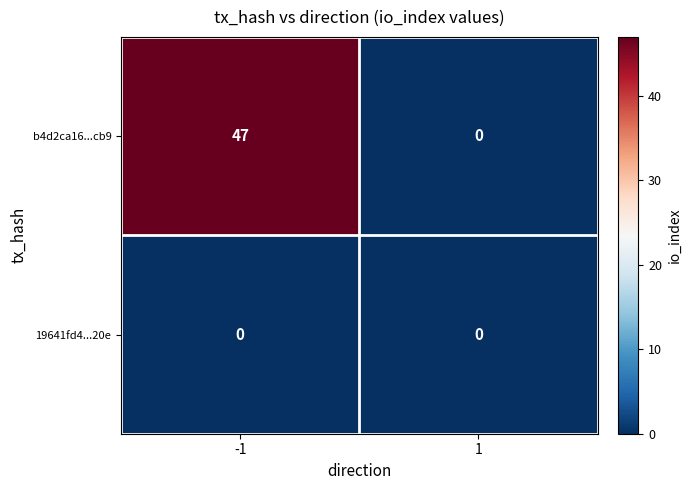

Which series has the largest total across all categories?

b4d2ca16...cb9